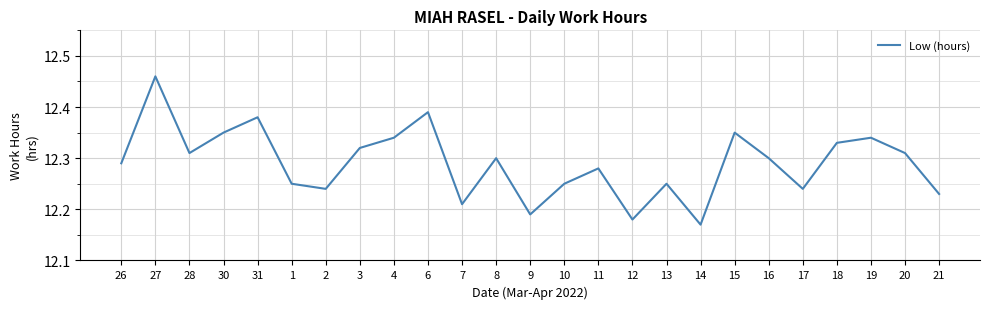

Count the number of categories in the chart.

25